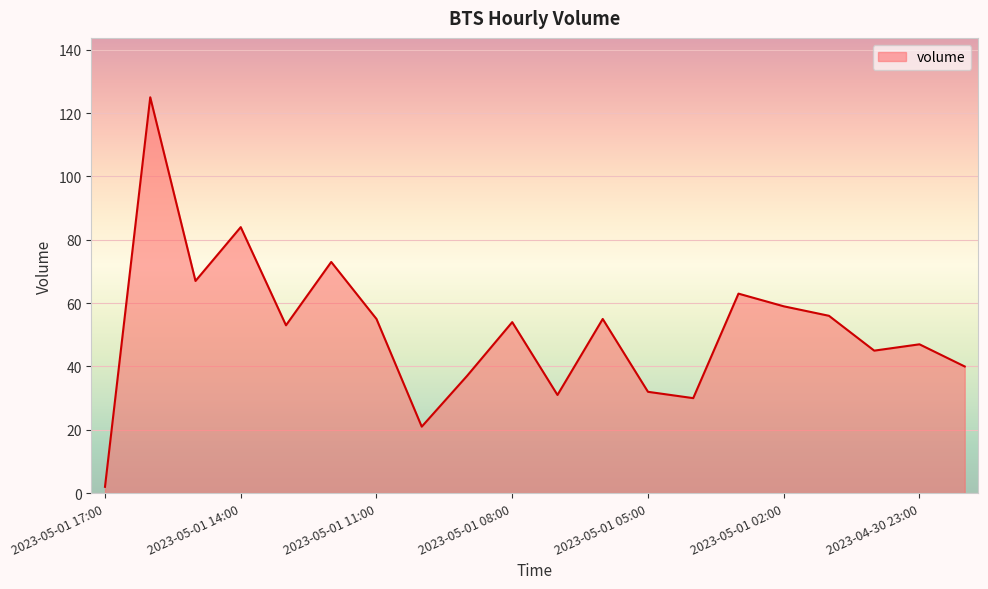

What is the difference between the maximum and minimum values?

123